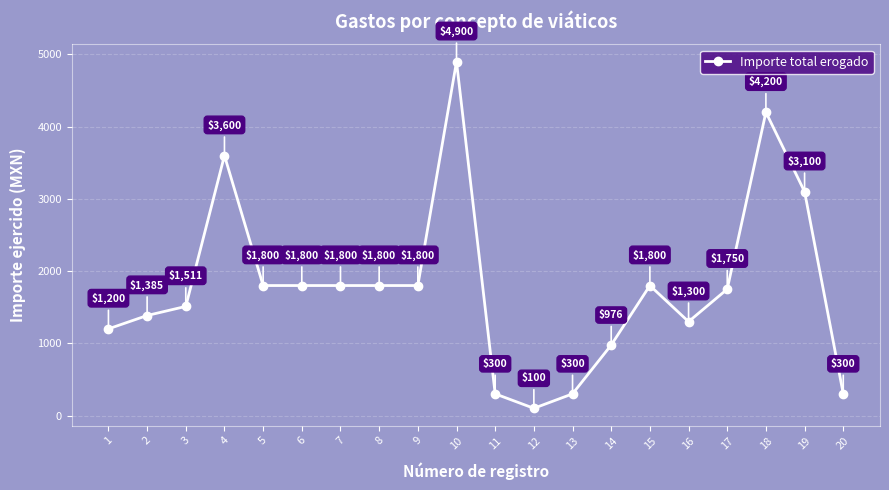

How many values are below 1800?

10